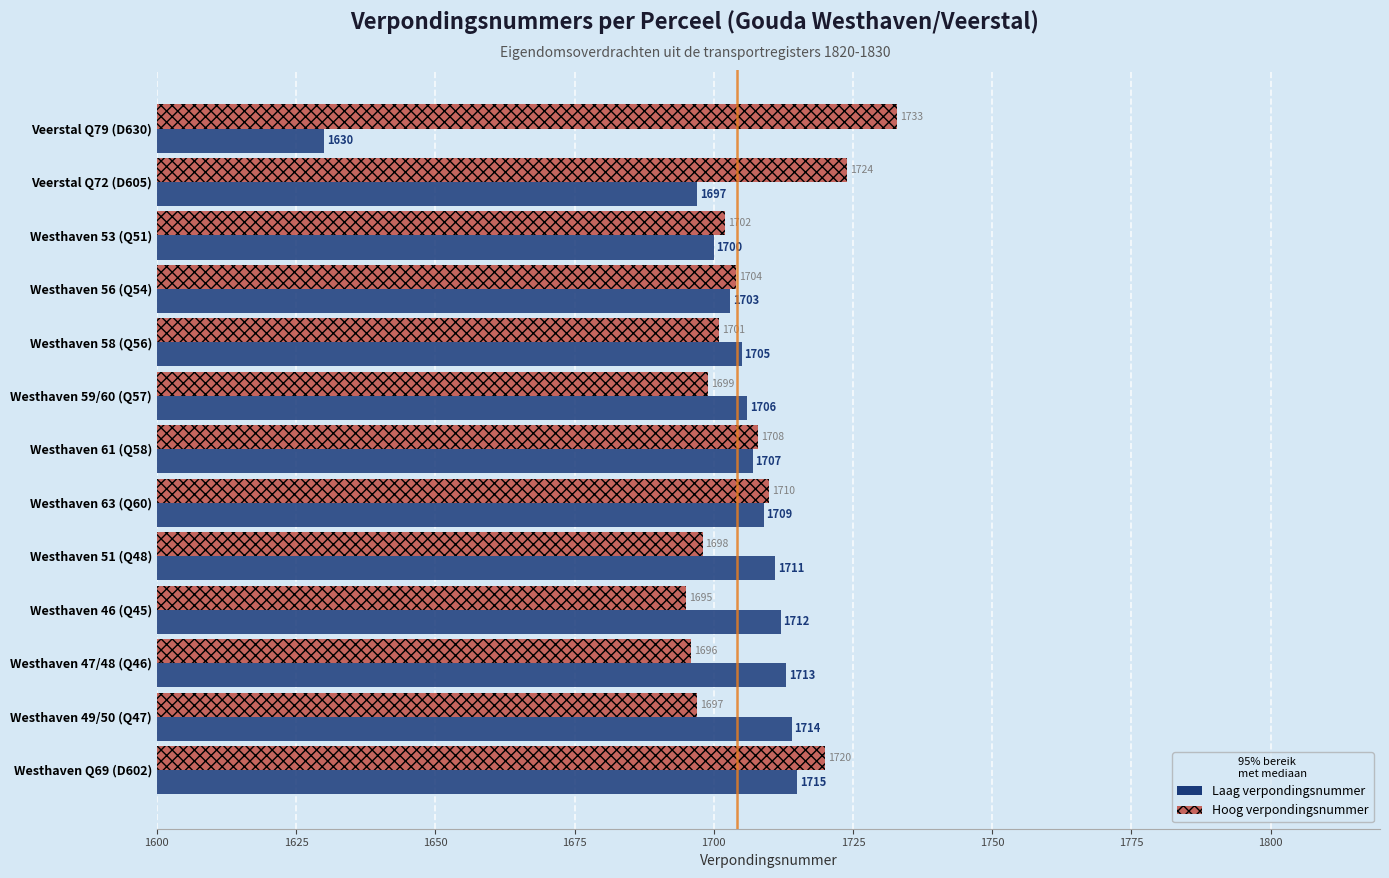

What is the total value across all series at Westhaven 59/60 (Q57)?

3405